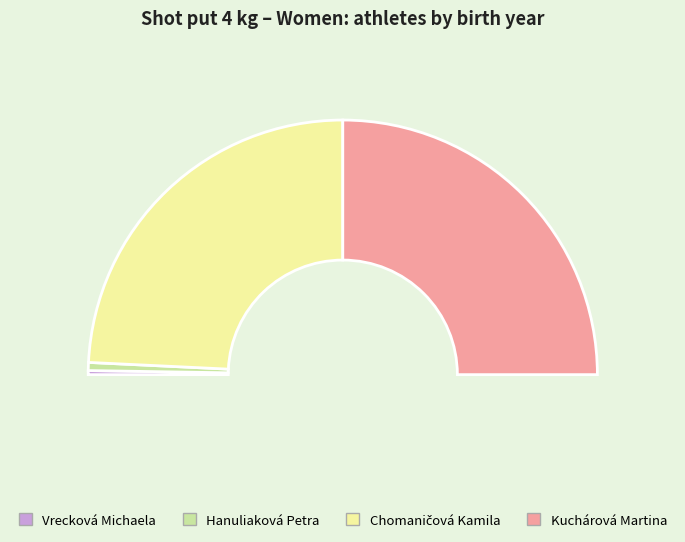

To the nearest percent, what is the difference between the largest and smallest slice percentages?

49%